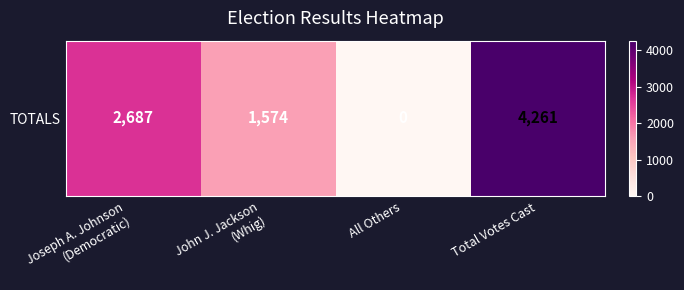

What is the change in value from John J. Jackson
(Whig) to Total Votes Cast?

+2687